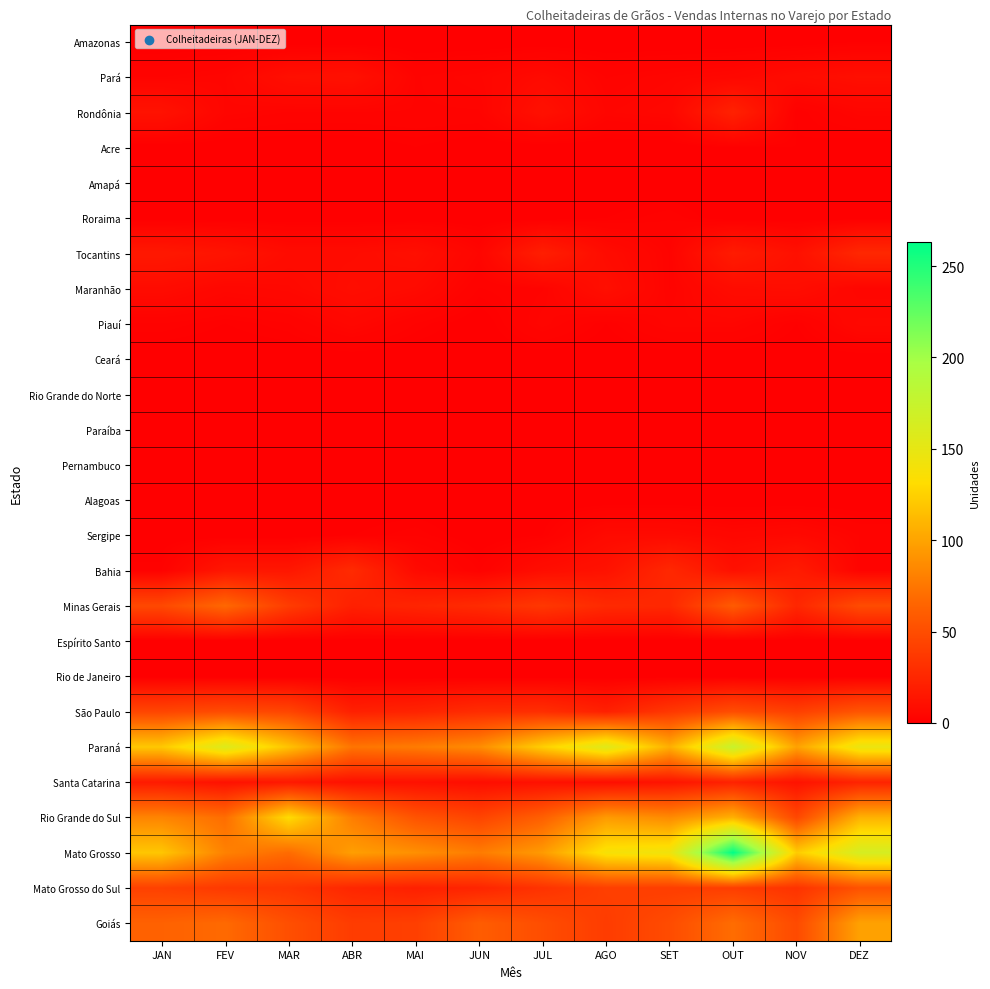

At which category is the sum across all series the highest?

OUT